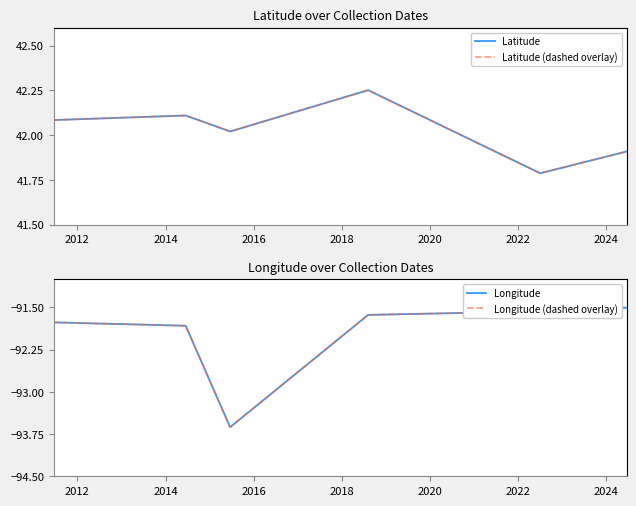

True or false: Latitude and Latitude (dashed overlay) cross at least once.

False